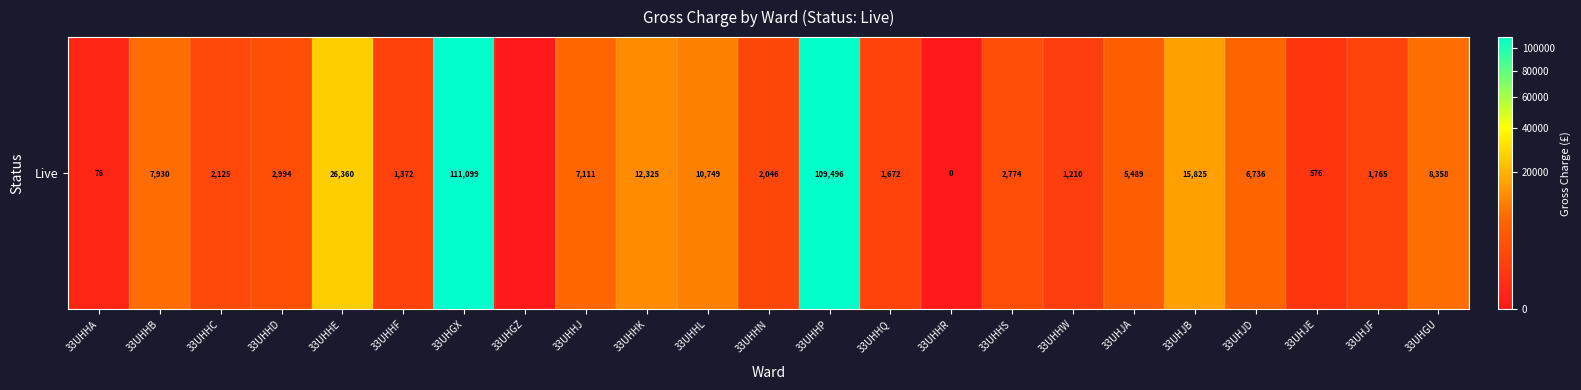

Reading left to right, list all the values displayed in this chart.

33UHHA=75.8	33UHHB=7929.9	33UHHC=2125.3	33UHHD=2994.0	33UHHE=26359.7	33UHHF=1372.2	33UHGX=111098.8	33UHGZ=0.0	33UHHJ=7110.8	33UHHK=12325.3	33UHHL=10748.8	33UHHN=2045.9	33UHHP=109495.9	33UHHQ=1671.7	33UHHR=0.5	33UHHS=2773.7	33UHHW=1210.1	33UHJA=5489.0	33UHJB=15825.3	33UHJD=6736.5	33UHJE=576.4	33UHJF=1765.1	33UHGU=8358.2